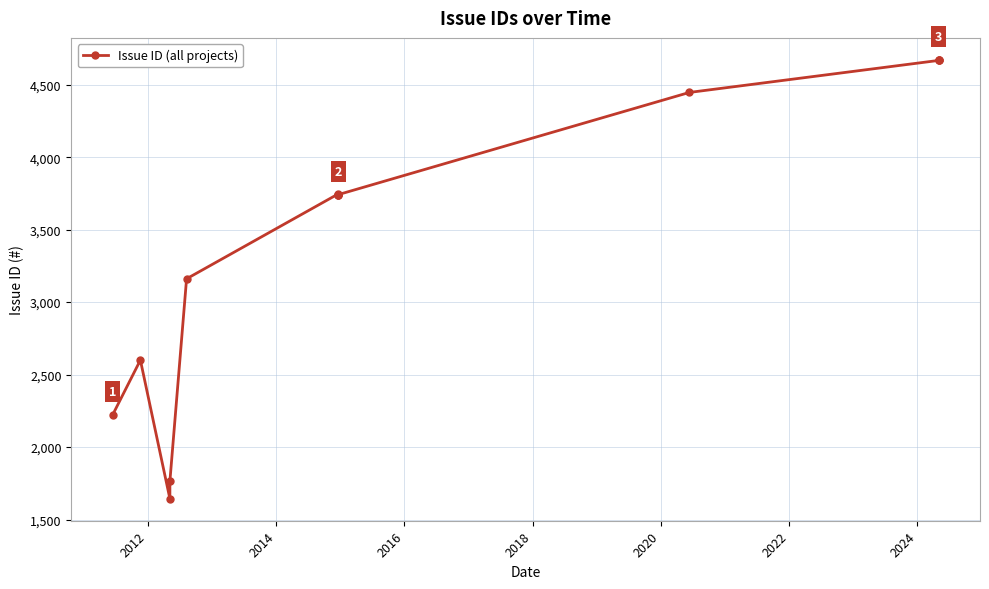

True or false: the data has more than 0 interior local peaks.

True